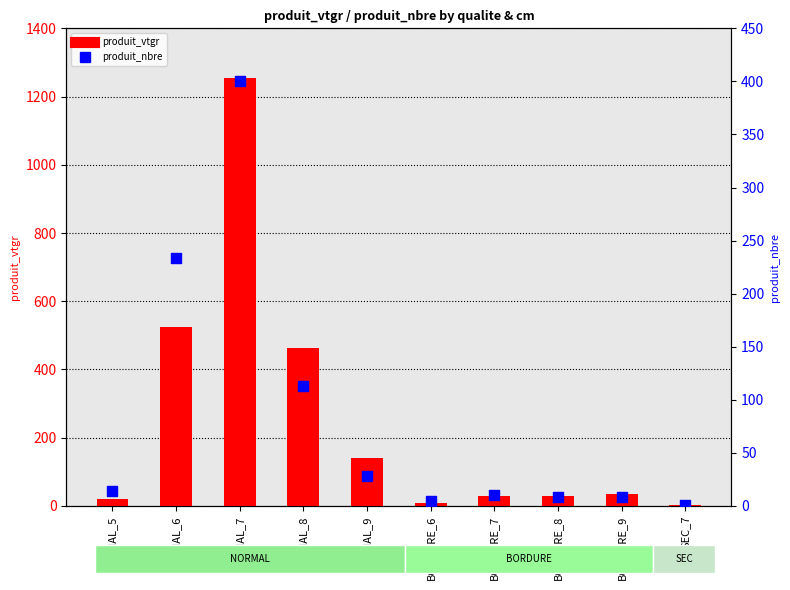

Which series has the largest total across all categories?

produit_vtgr